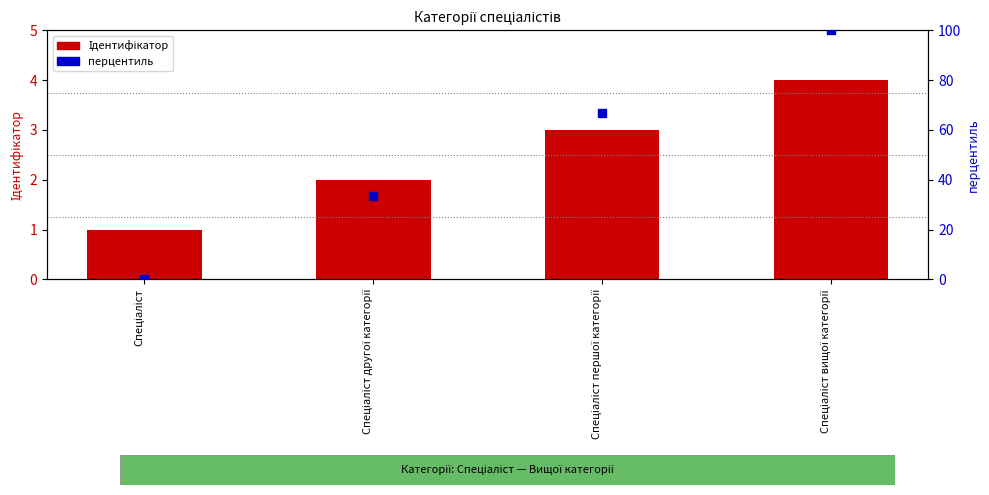

What are all the series names shown in the legend?

Ідентифікатор, перцентиль